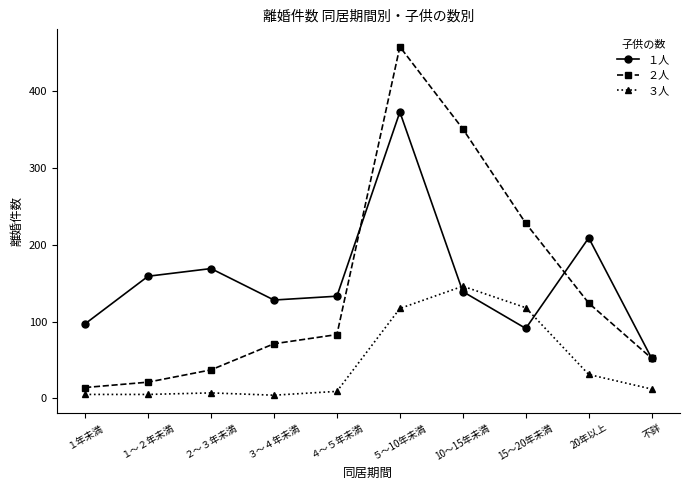

Which series has the largest total across all categories?

１人